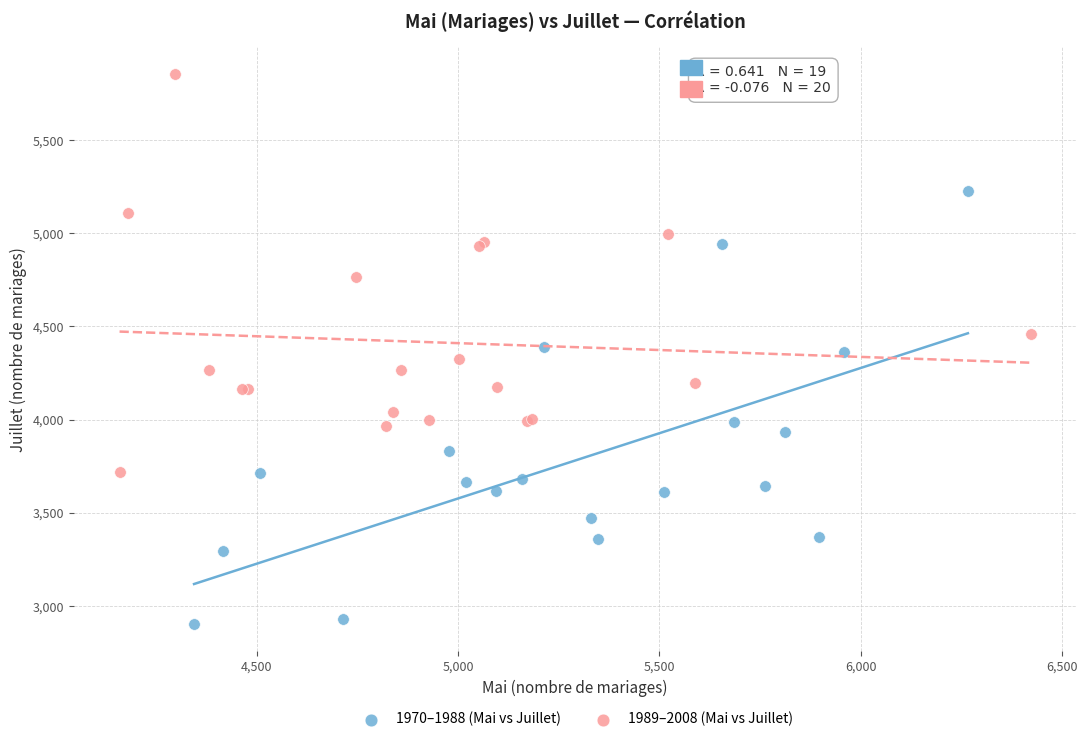

Which series has the largest Y range (max minus min)?

1970–1988 (Mai vs Juillet)